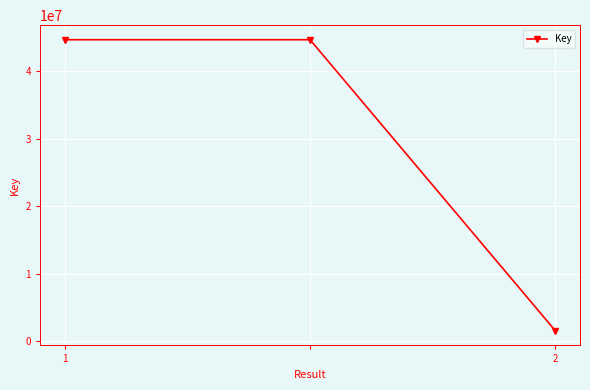

How many lines are shown in the chart?

1